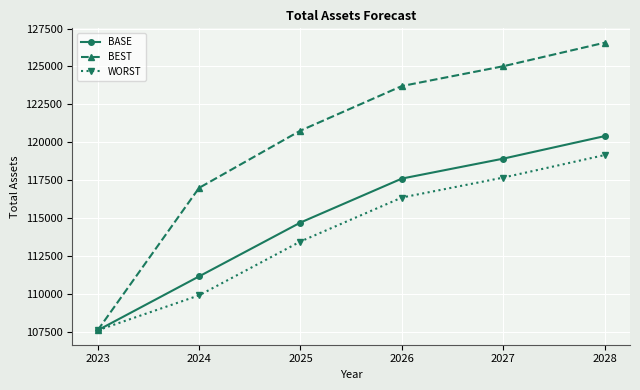

Count the number of categories in the chart.

6